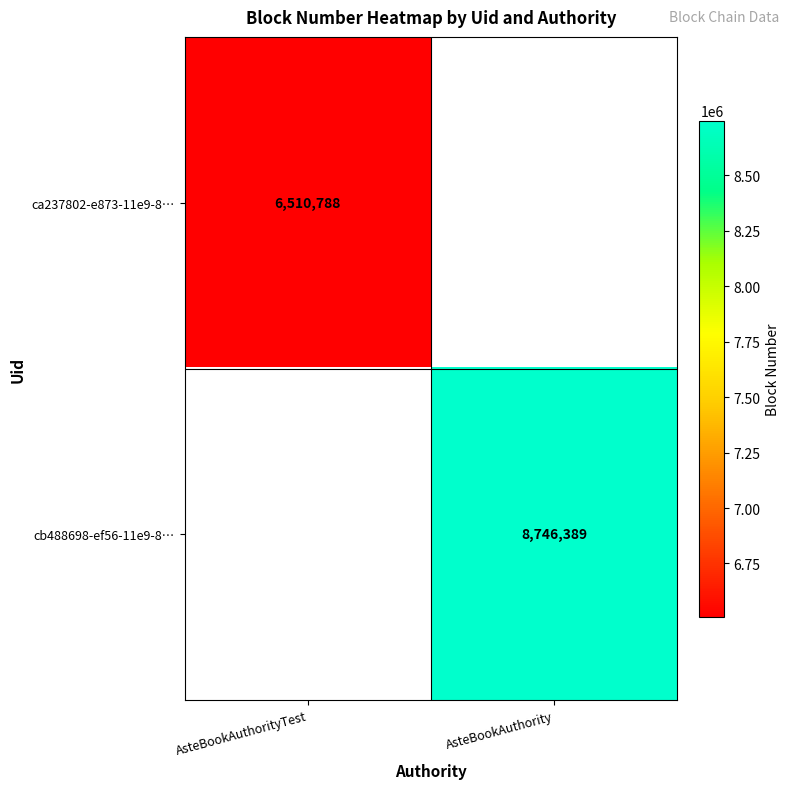

The value of ca237802-e873-11e9-8… at AsteBookAuthorityTest is 6510788. True or false?

True